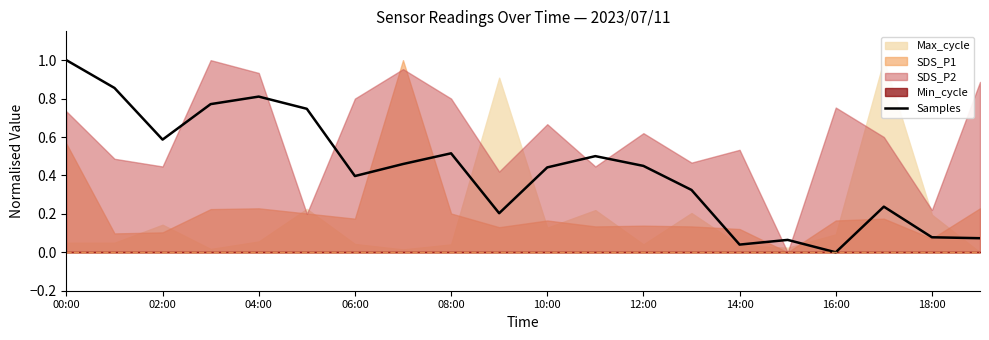

Is it true that Samples equals 0.3 at 08:00?

False